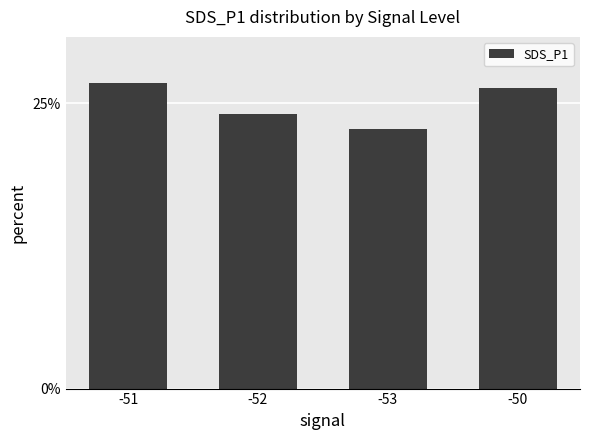

Reading right to left, what are all the values shown in this chart?

26.3	22.8	24.1	26.8